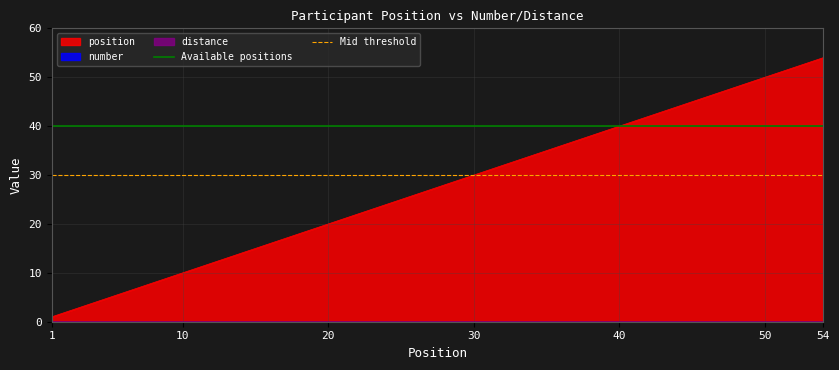

Is it true that Available positions equals 70 at 1?

False